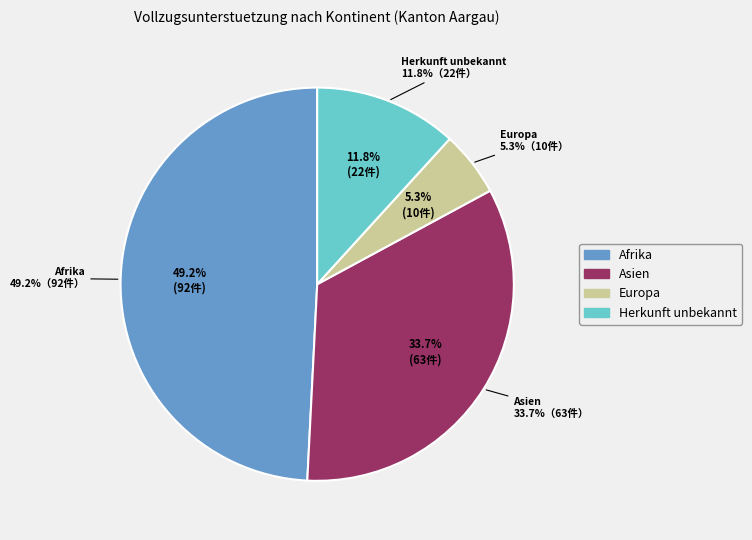

Does Herkunft unbekannt account for over 50% of the chart?

No